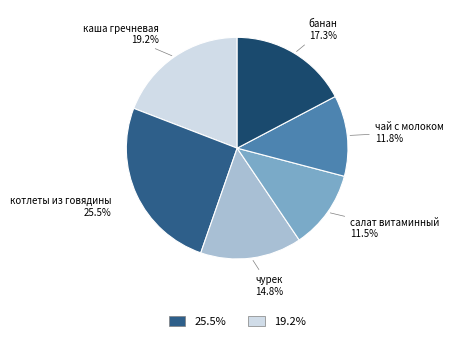

Is there any slice that represents more than half of the pie?

No